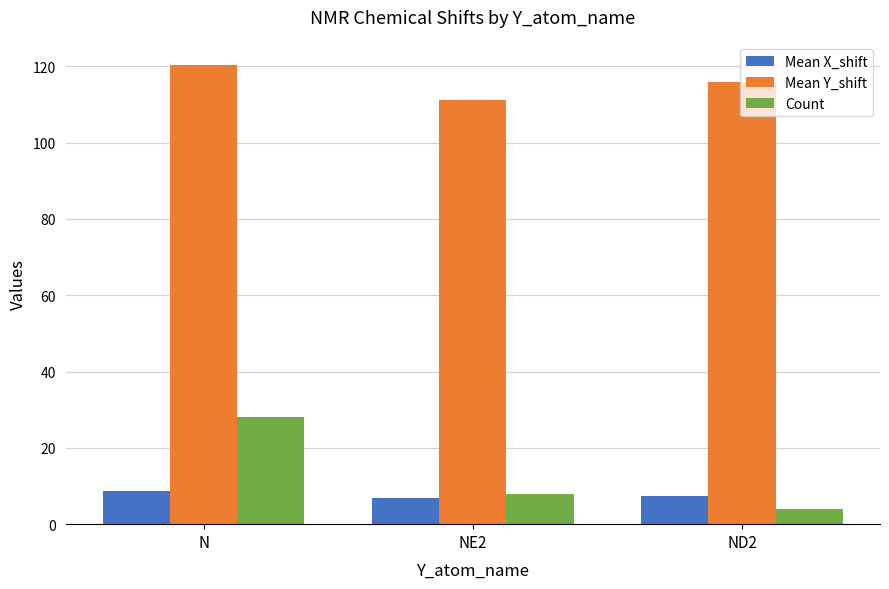

The value of Mean X_shift at ND2 is 7.4. True or false?

True